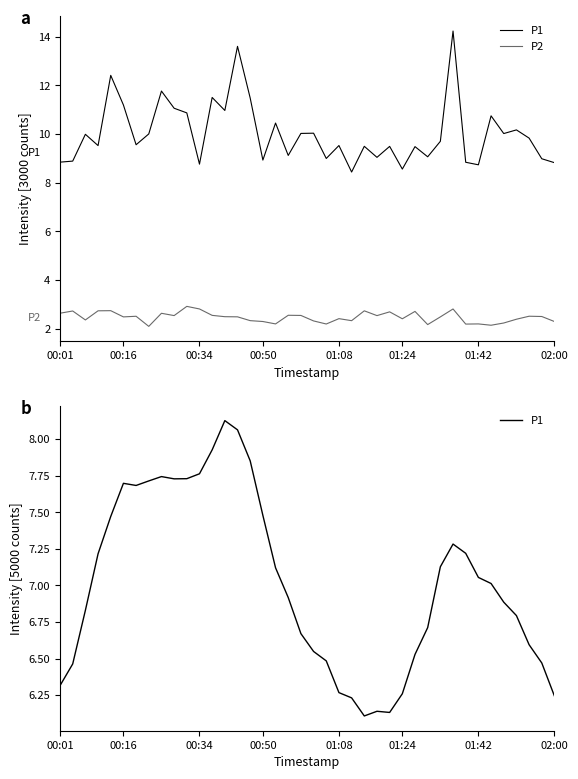

List the series in order of their peak value, lowest first.

P2, P1